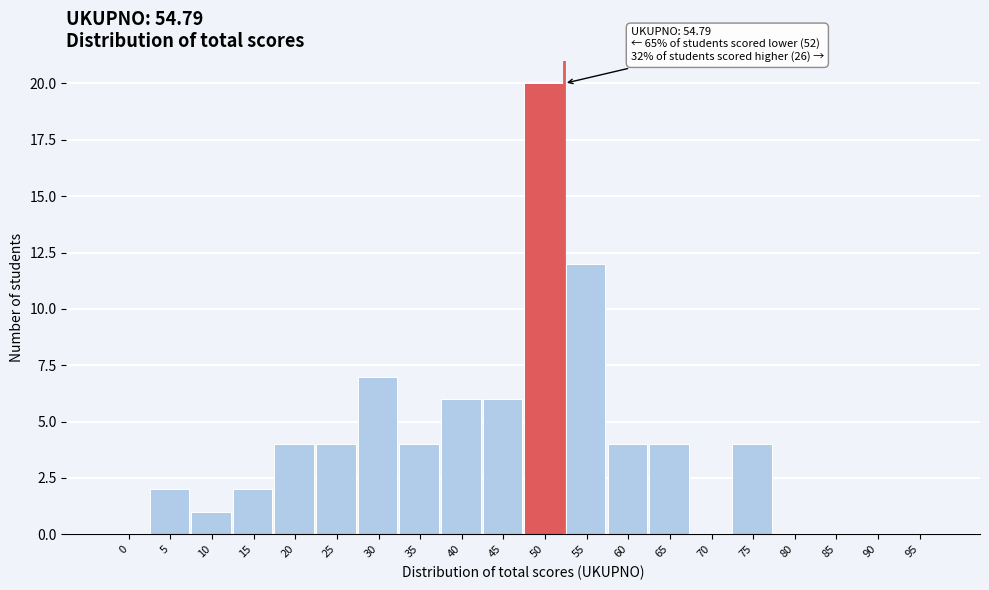

Reading right to left, transcribe all the data shown in this chart.

95=0	90=0	85=0	80=0	75=4	70=0	65=4	60=4	55=12	50=20	45=6	40=6	35=4	30=7	25=4	20=4	15=2	10=1	5=2	0=0